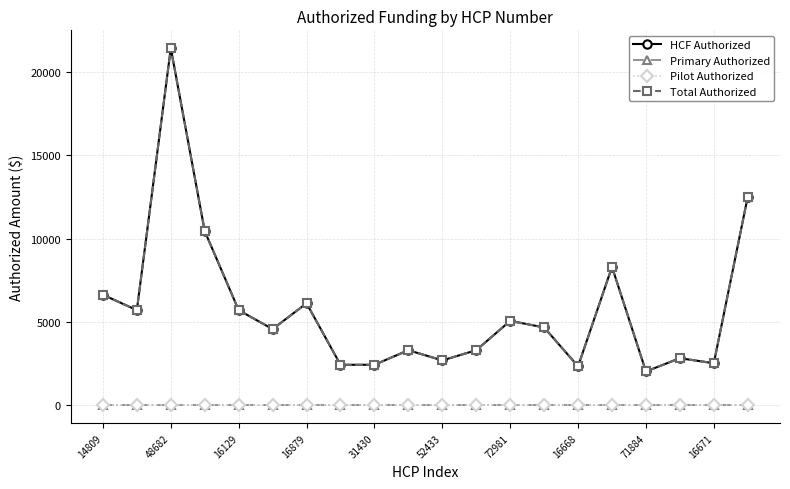

At which label does Total Authorized first exceed 4672?

14809